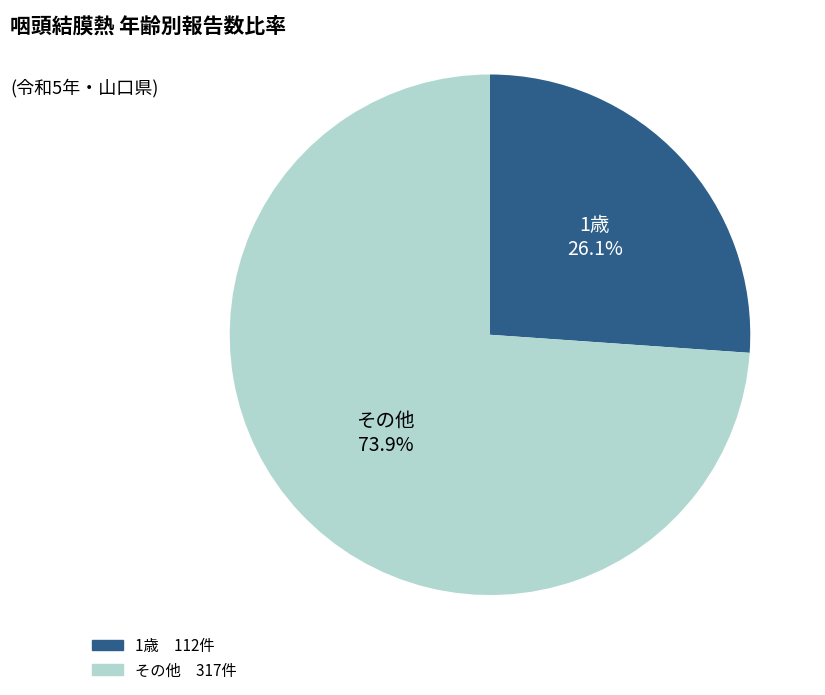

Is there any slice that represents more than half of the pie?

Yes